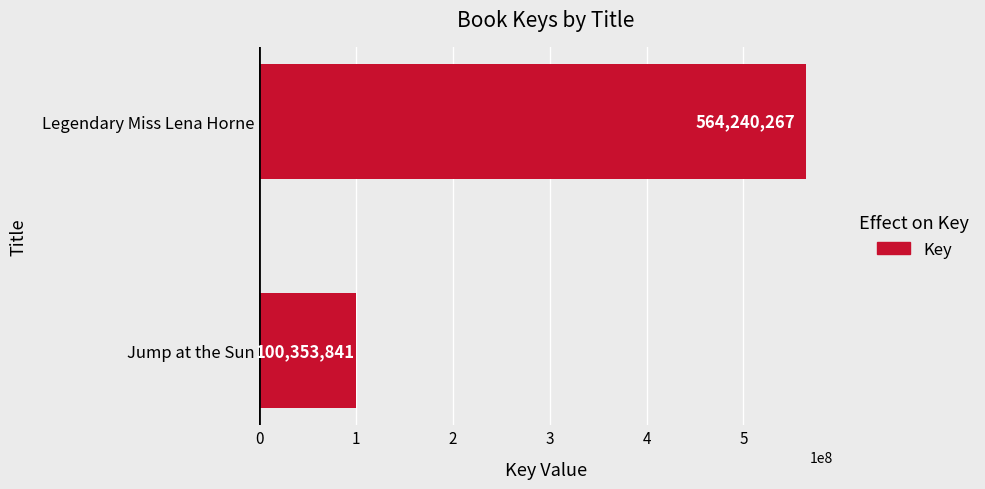

What is the ratio of the value at Legendary Miss Lena Horne to the value at Jump at the Sun?

5.6